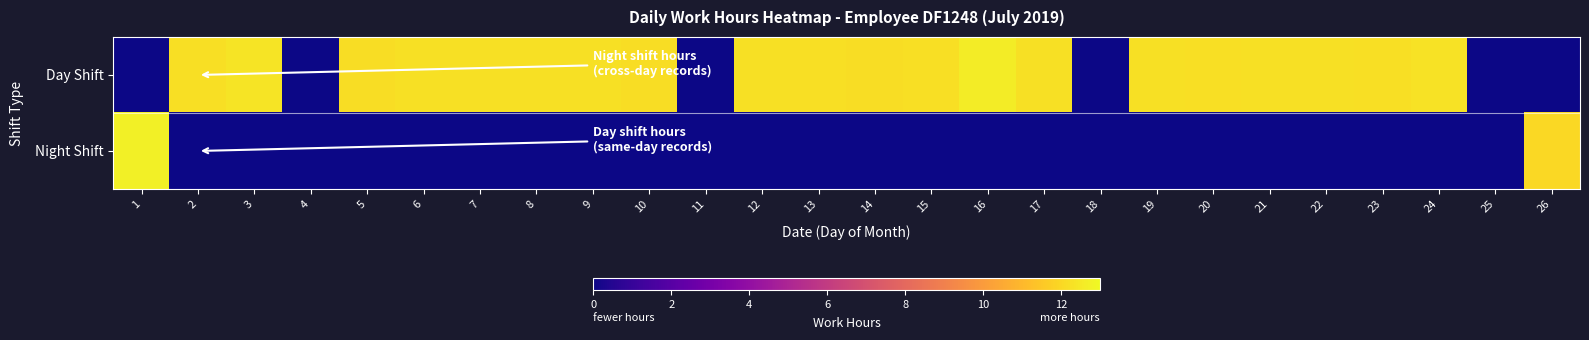

Which series changed the most between 17 and 21?

Day Shift